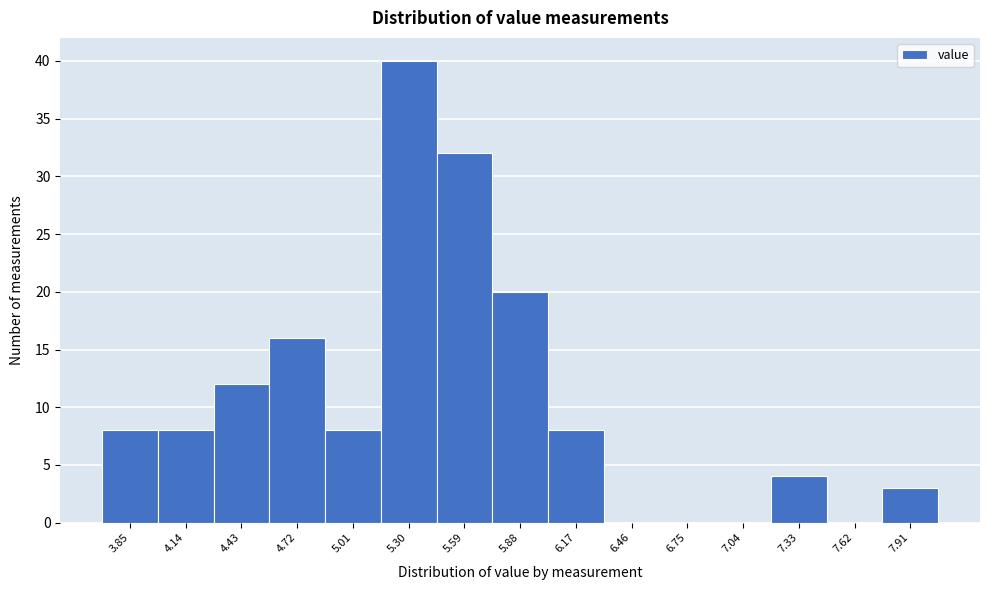

Reading left to right, transcribe all the data shown in this chart.

3.85=8	4.14=8	4.43=12	4.72=16	5.01=8	5.30=40	5.59=32	5.88=20	6.17=8	6.46=0	6.75=0	7.04=0	7.33=4	7.62=0	7.91=3